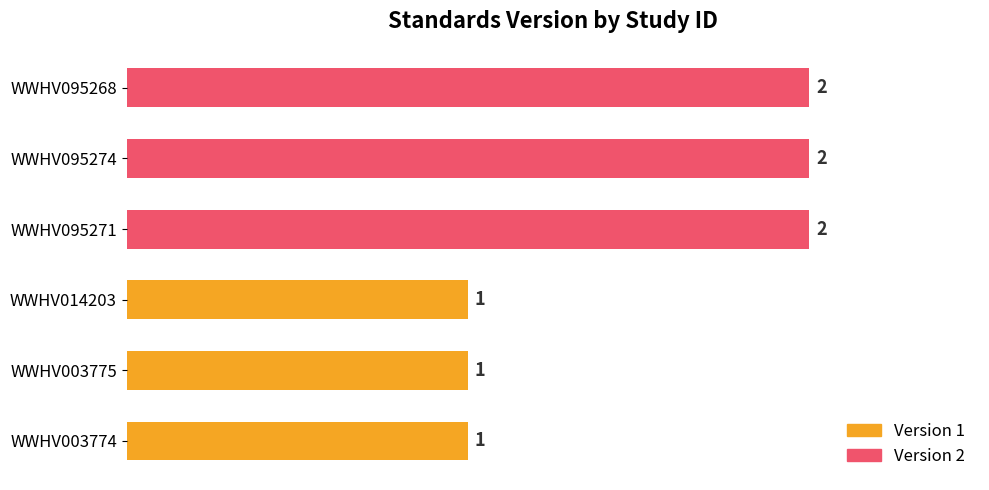

Does the chart contain stacked bars?

No